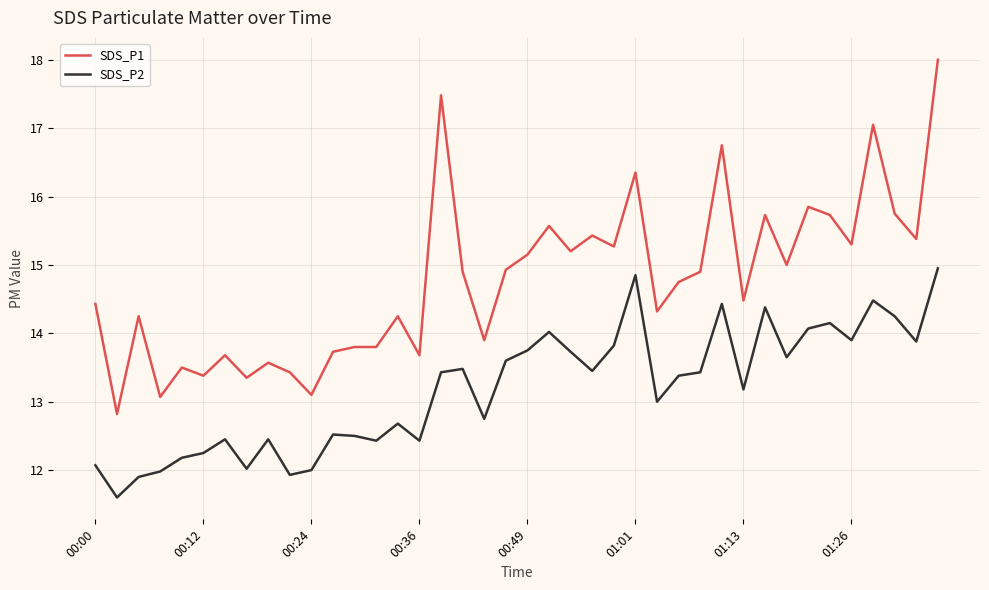

Which series has the widest spread of values?

SDS_P1